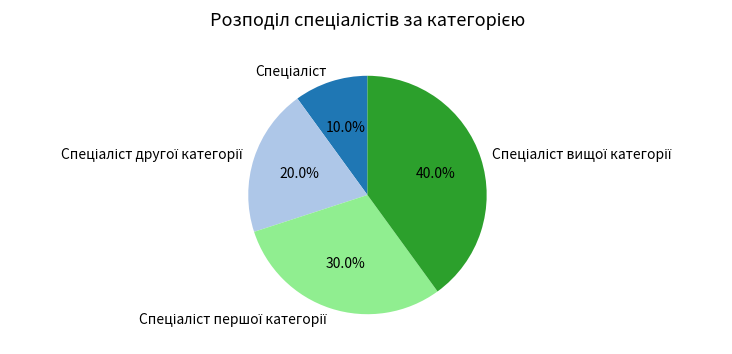

How many slices are in this pie chart?

4